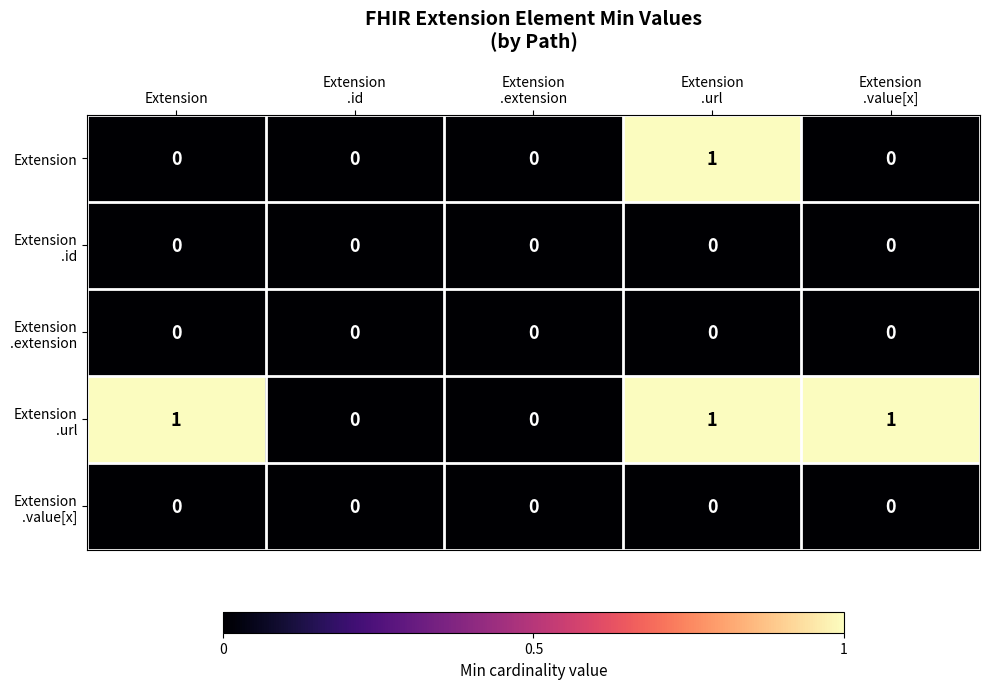

At how many categories does at least one series exceed 0?

3